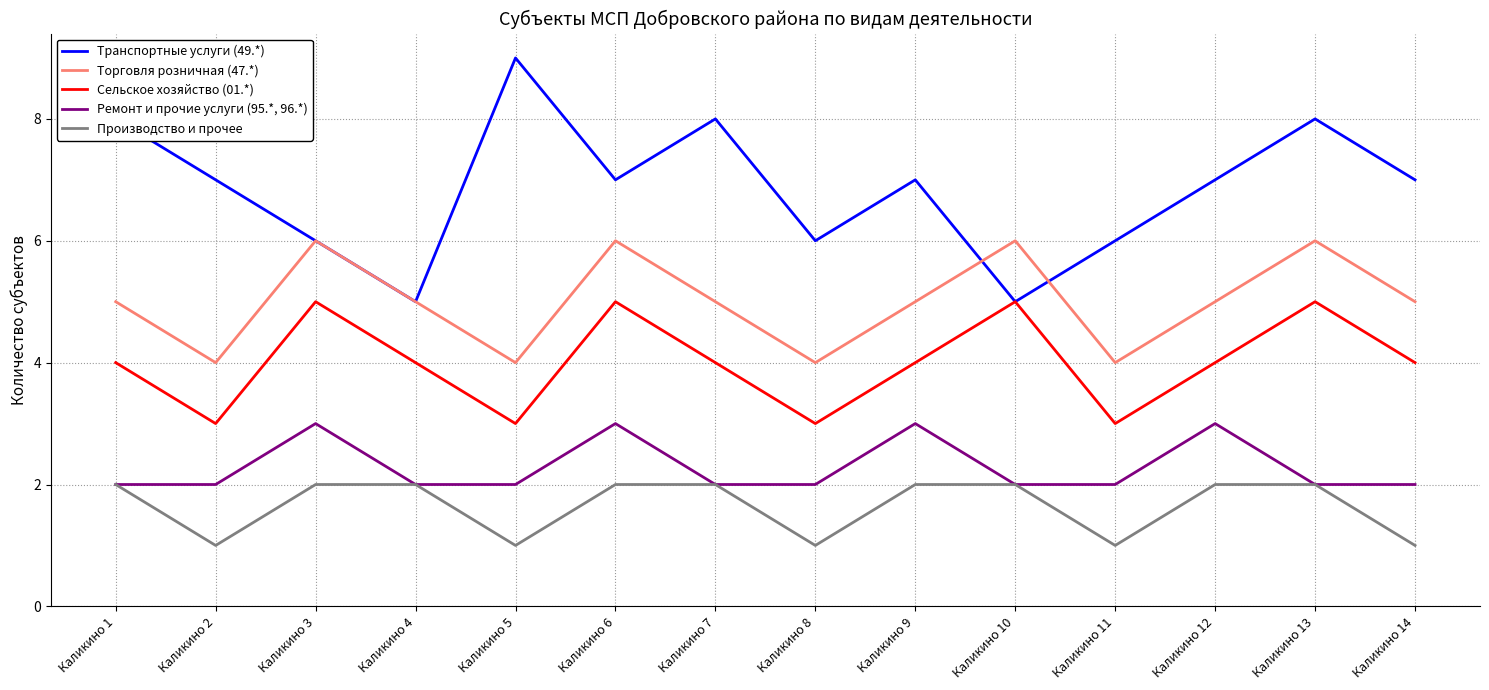

Which category has the highest value across all series?

Каликино 5